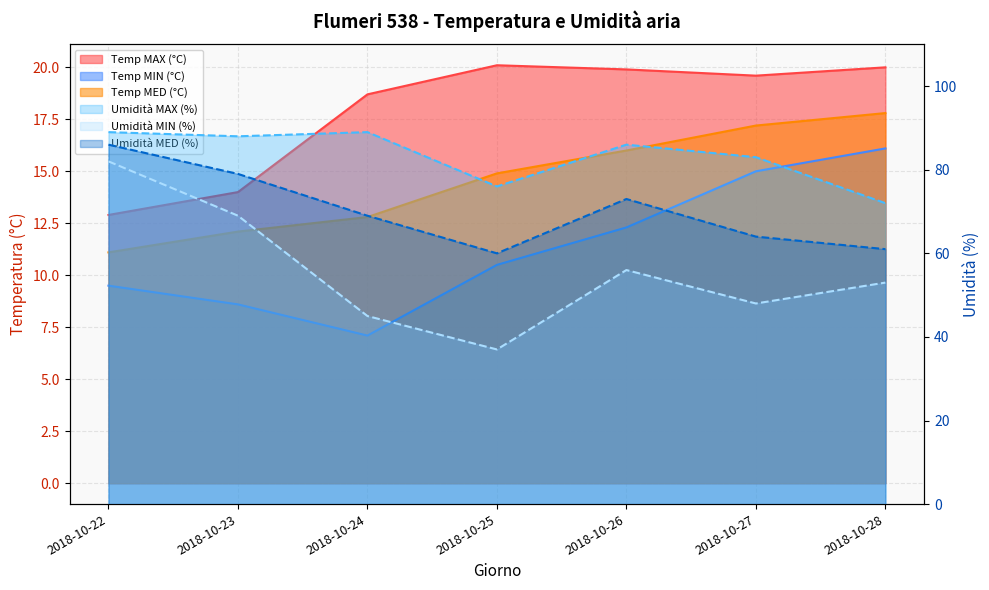

The Umidità MED (%) series shows 18.7 at 2018-10-27. True or false?

False